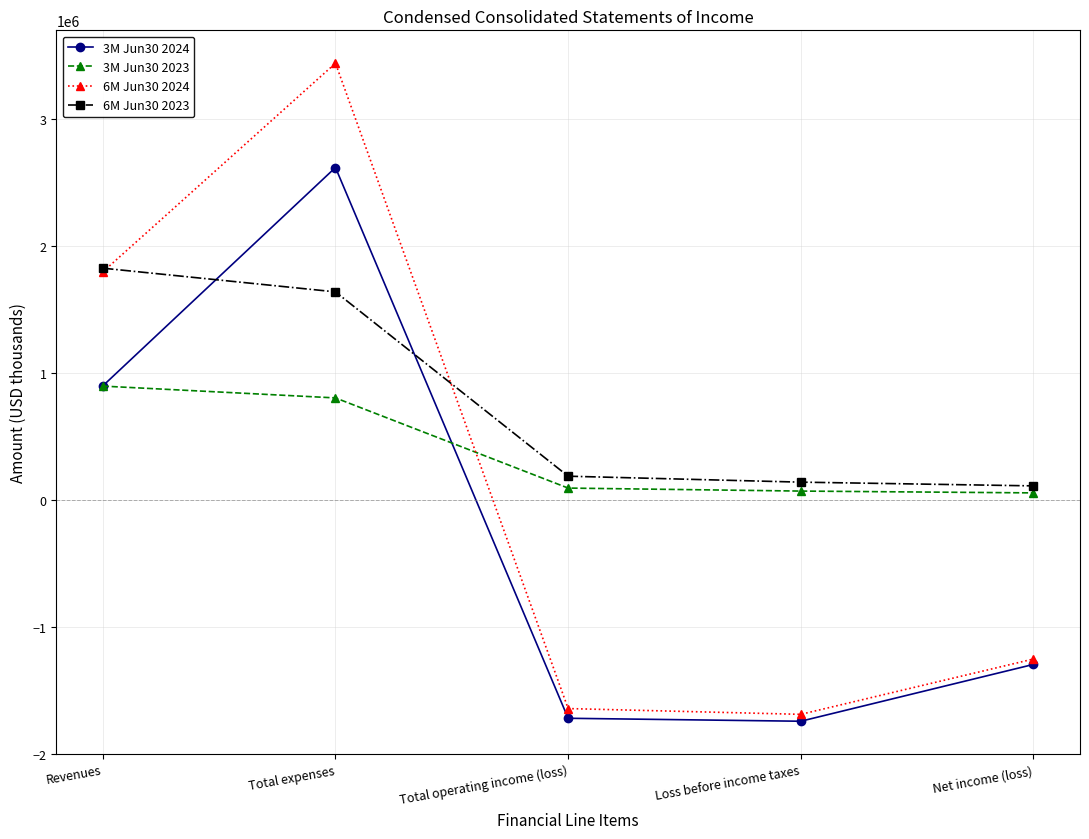

What is the label of the 2nd point from the left?

Total expenses